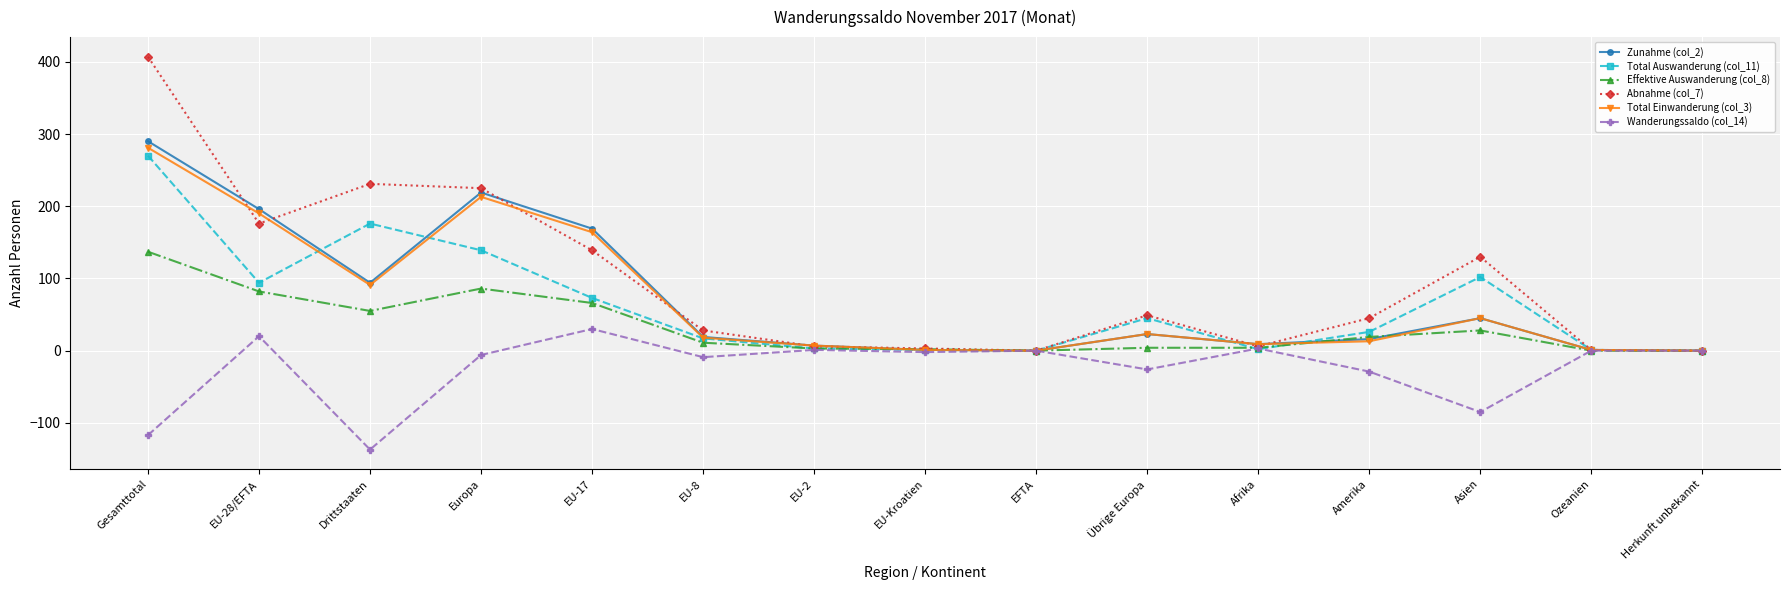

At which label does Zunahme (col_2) reach its peak?

Gesamttotal